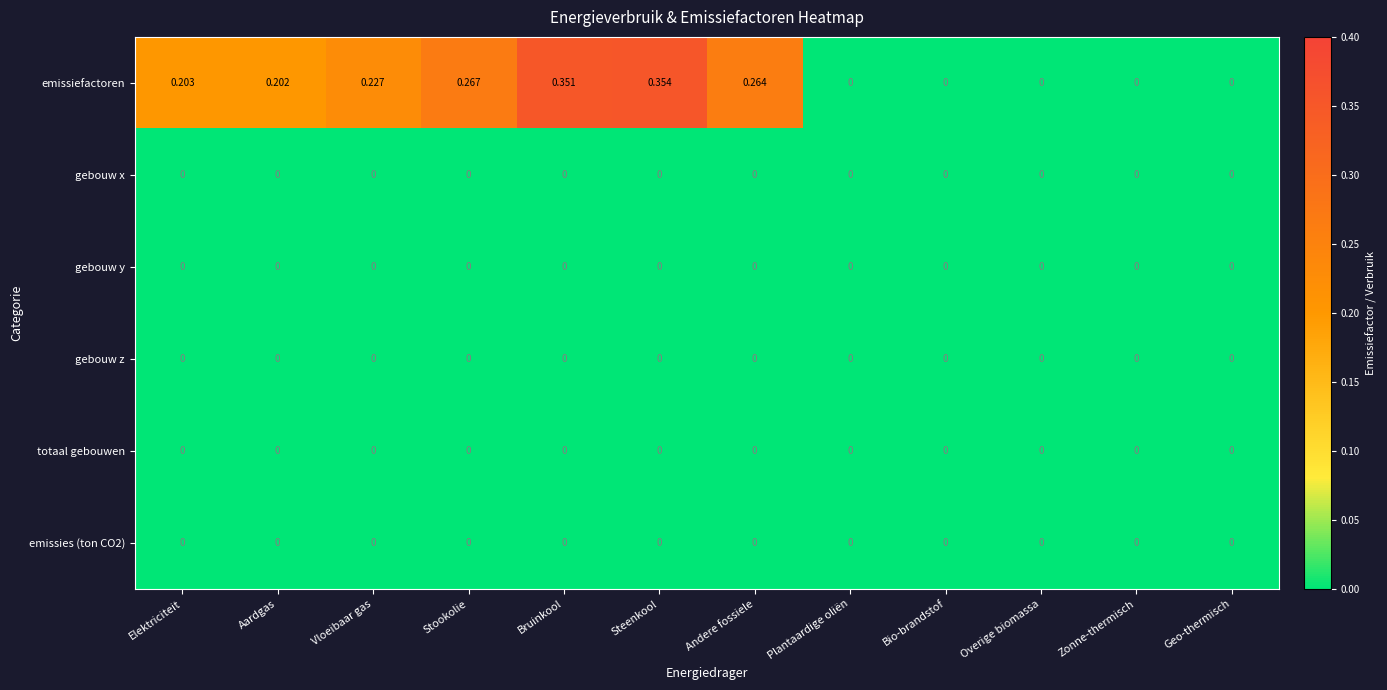

At which category is the sum across all series the highest?

Steenkool